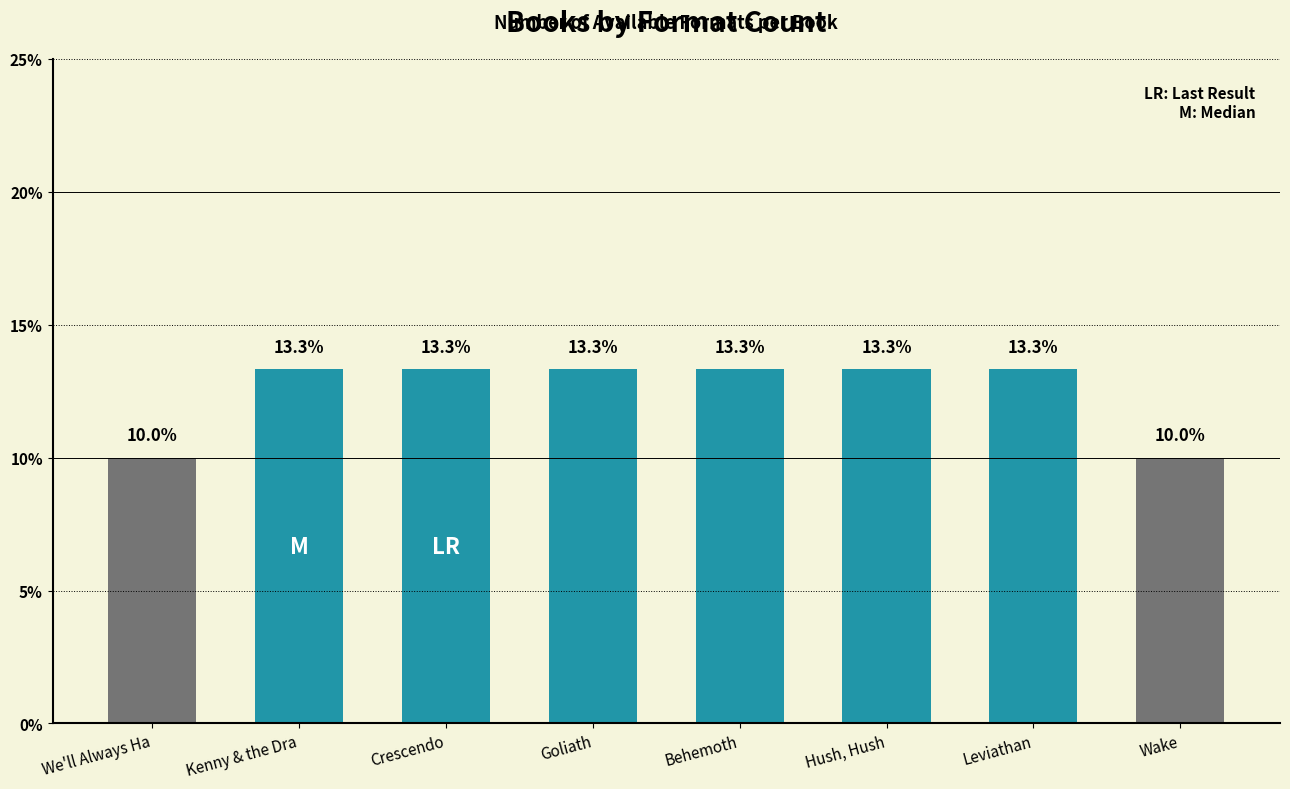

Count the number of data series in this chart.

1